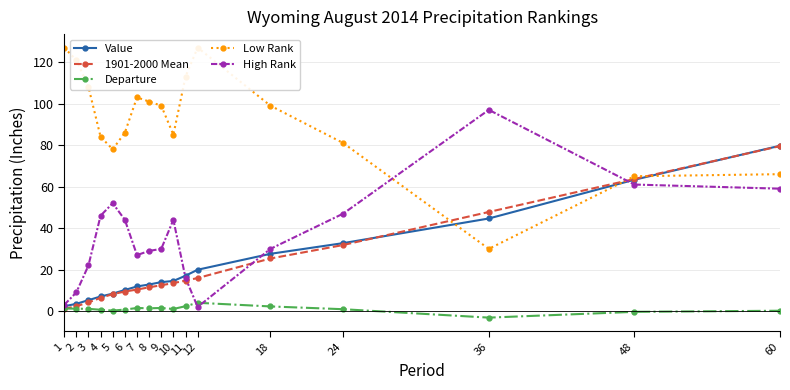

Is it true that Departure equals 0.8 at 11?

False